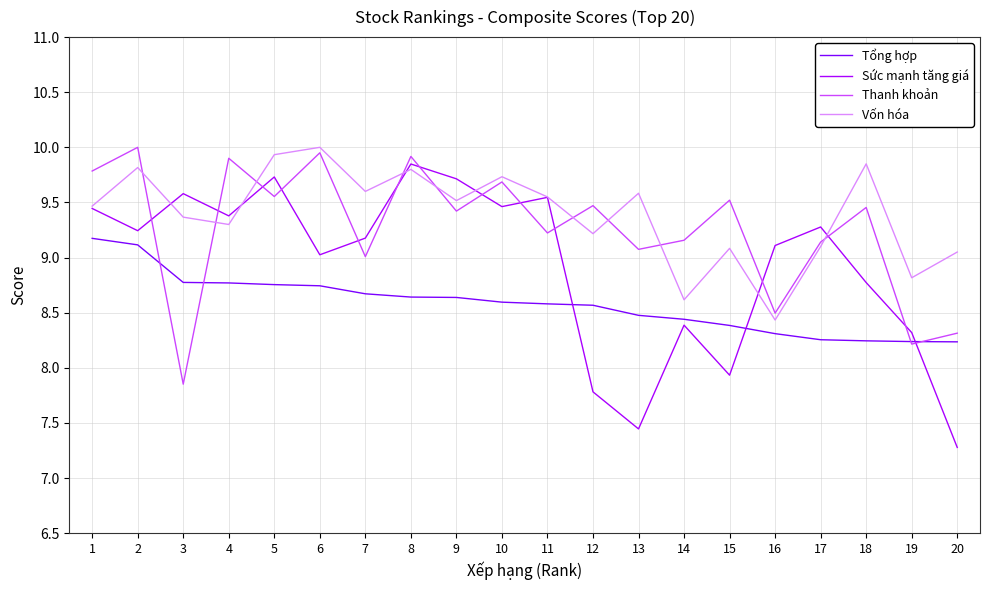

True or false: Tổng hợp and Sức mạnh tăng giá intersect in this chart.

True